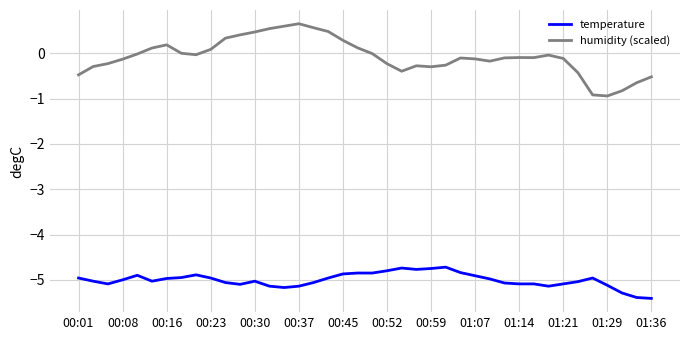

True or false: temperature and humidity (scaled) intersect in this chart.

False